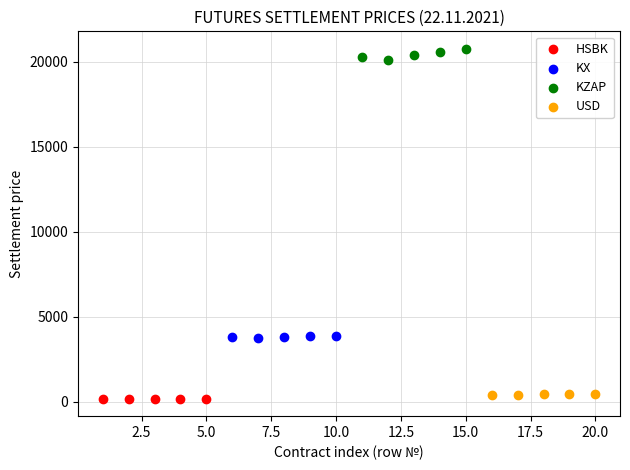

Which series has the largest Y range (max minus min)?

KZAP